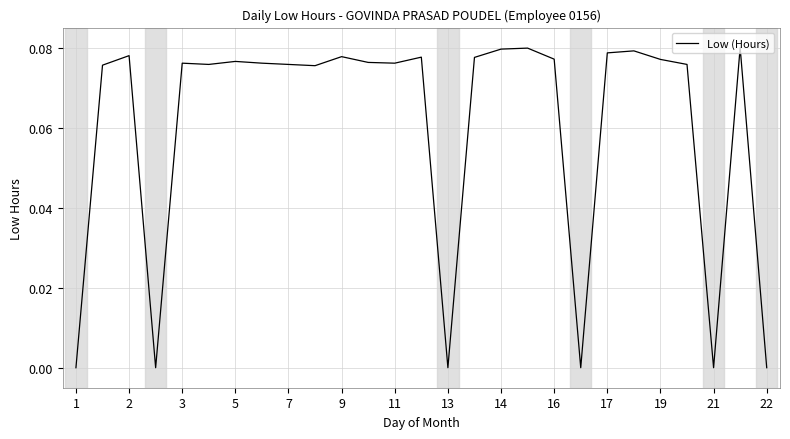

How many series are shown in this chart?

1